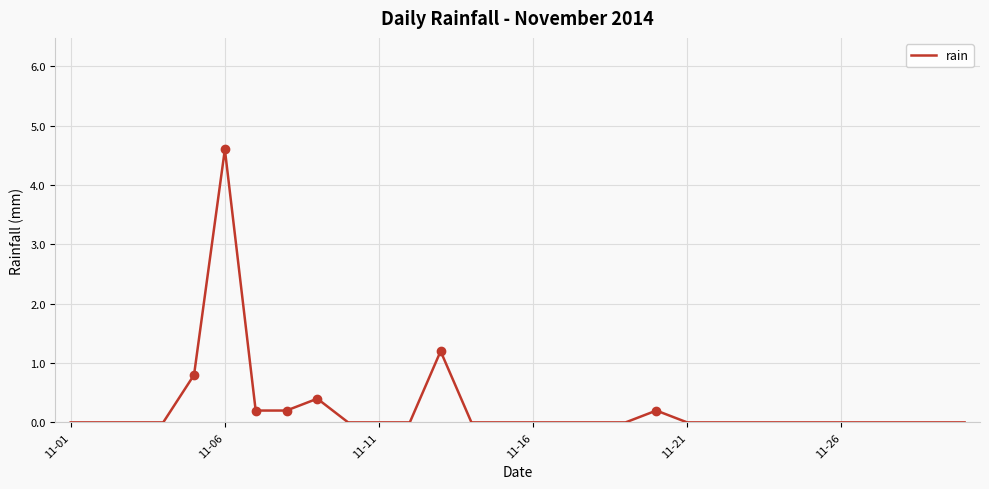

What is the greatest value displayed?

4.6